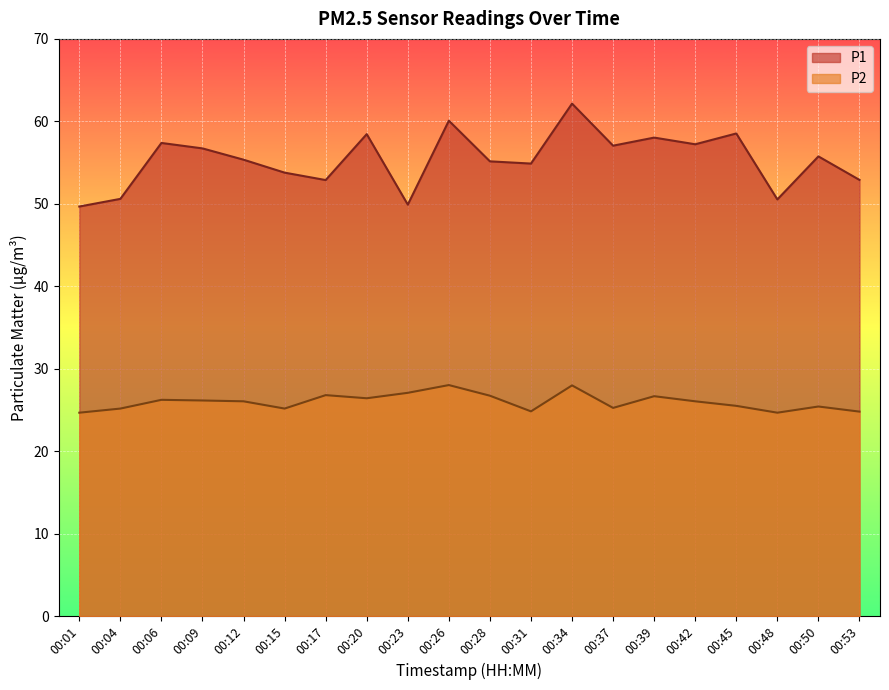

How many data points in P2 are less than 26?

9